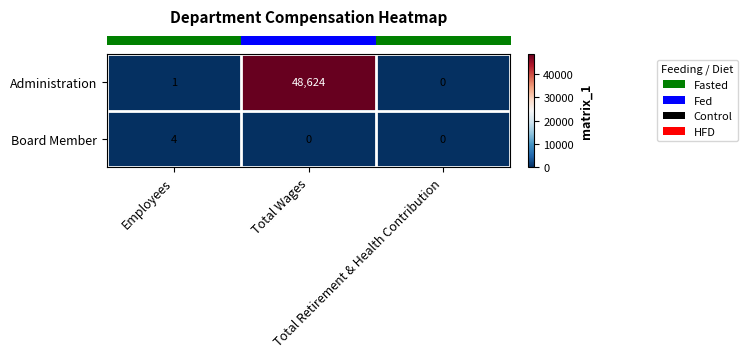

What is the maximum value for Administration?

48624